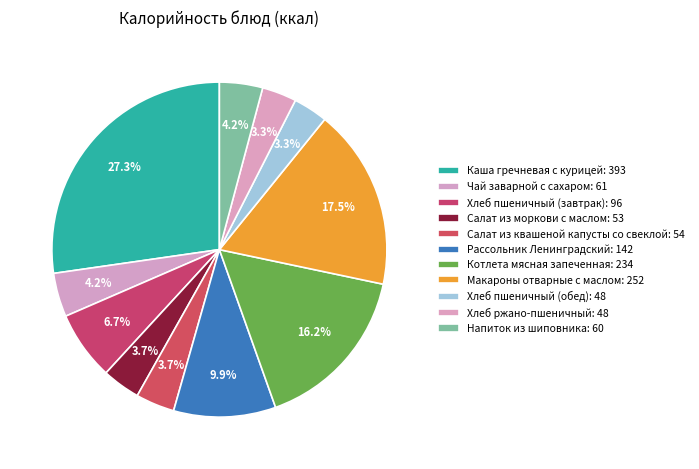

How many slices are in this pie chart?

11